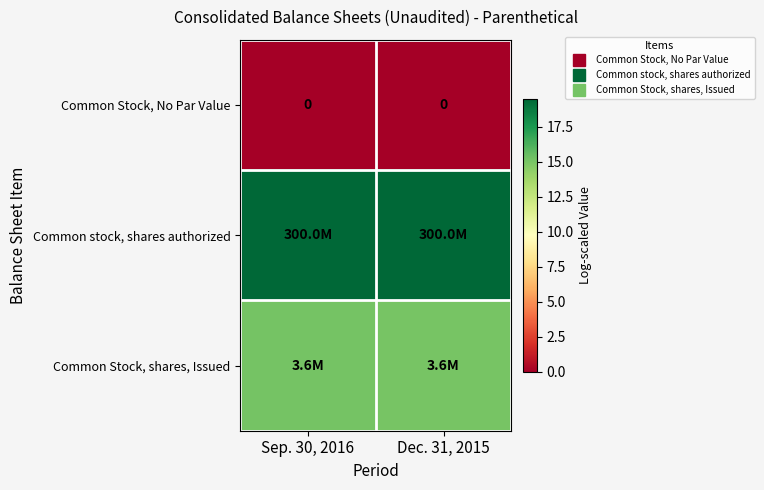

At which category is the sum across all series the highest?

Sep. 30, 2016